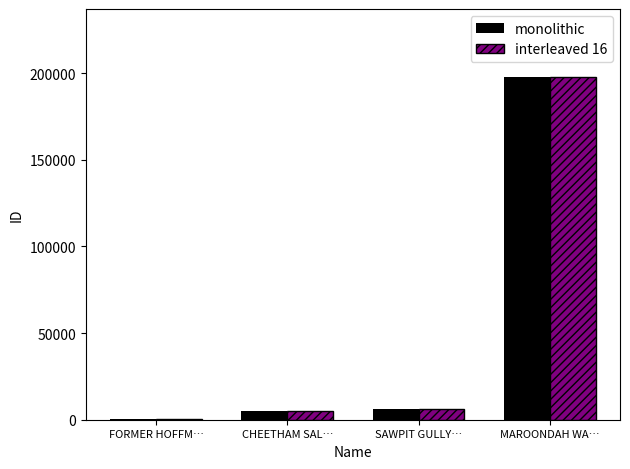

Count the number of data series in this chart.

2